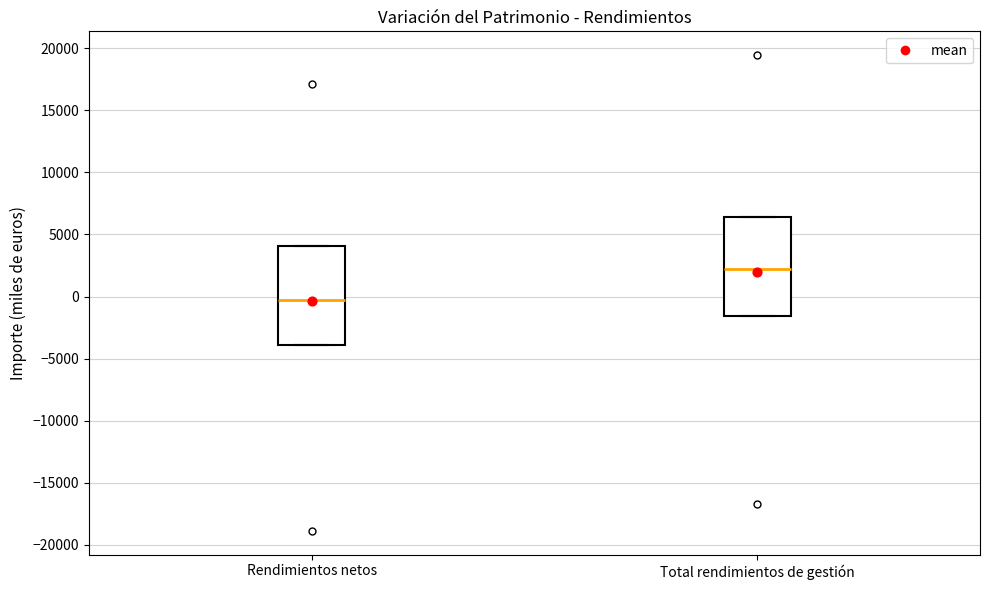

Reading left to right, read every box against the y-axis: the position of its median line, the range the box covers, and the ends of its whiskers. The values are not printed on the chart, so give them approximately, as read against the axis.

Rendimientos netos: median -500, box -4000 to 4000, whiskers -4000 to 4000
Total rendimientos de gestión: median 2000, box -1500 to 6500, whiskers -1500 to 6500